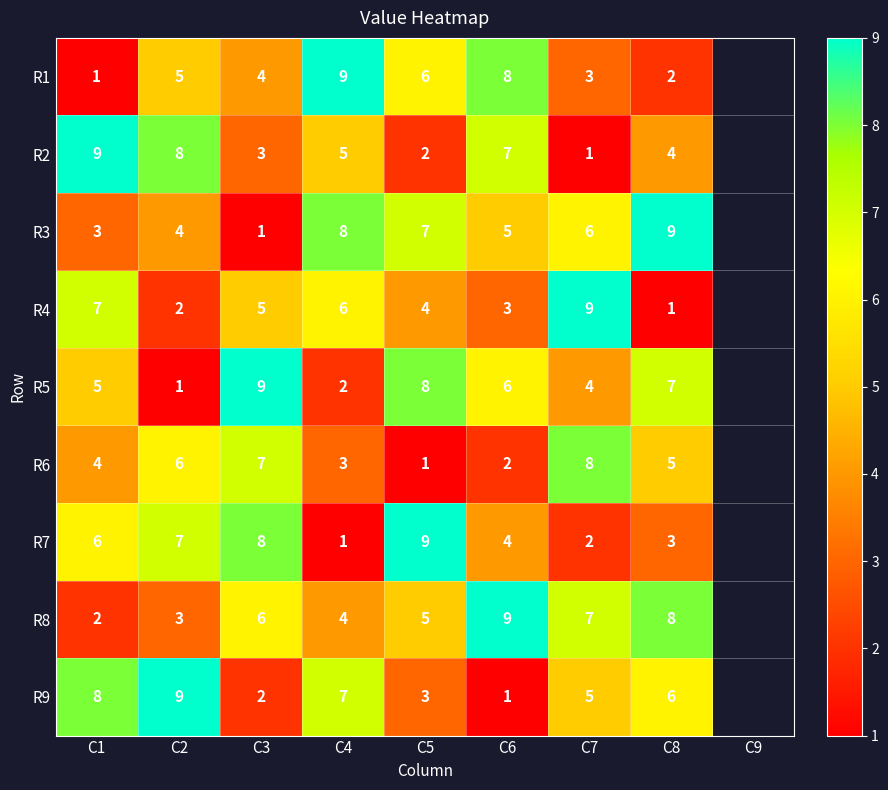

The R1 series shows 2 at C1. True or false?

False